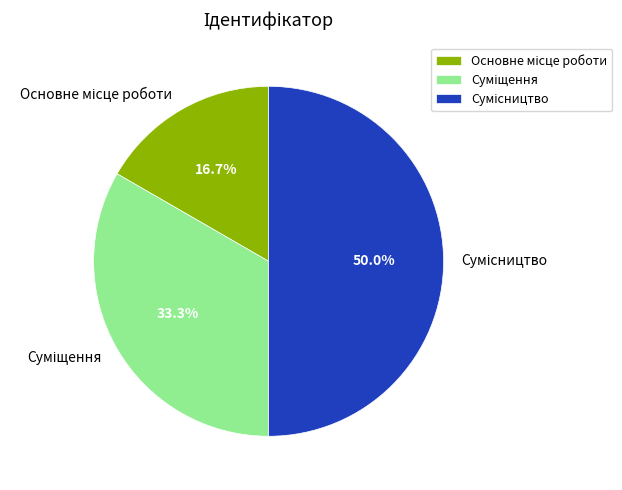

How many segments does this pie chart have?

3